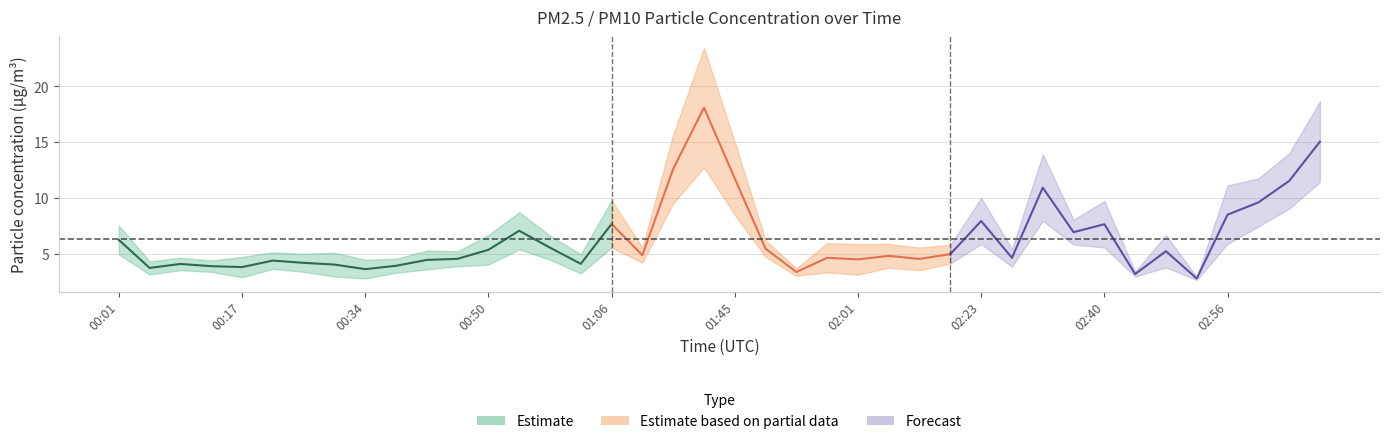

True or false: P1 and P2 intersect in this chart.

False